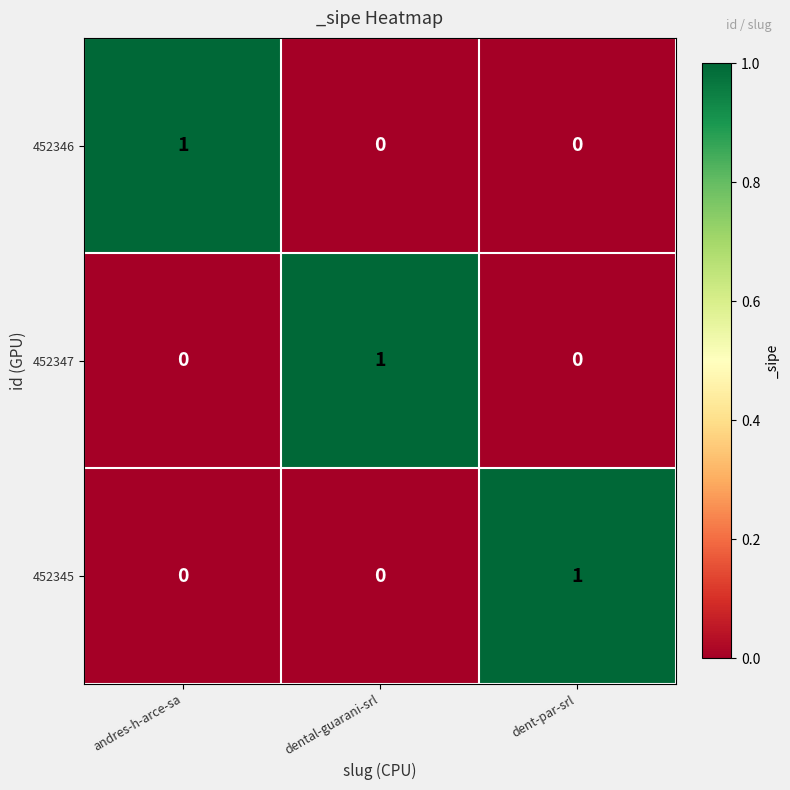

Reading right to left, what are all the values shown in this chart?

452346: 0	0	1
452347: 0	1	0
452345: 1	0	0